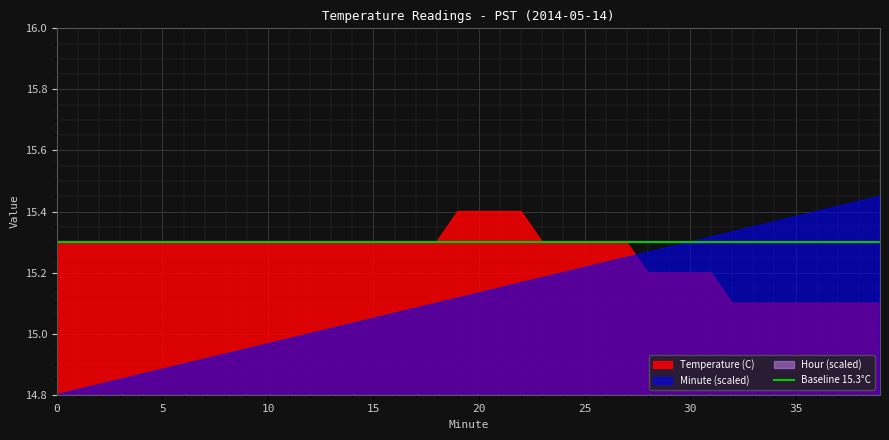

Rank the categories by Hour value from highest to lowest.

0, 1, 2, 3, 4, 5, 6, 7, 8, 9, 10, 11, 12, 13, 14, 15, 16, 17, 18, 19, 20, 21, 22, 23, 24, 25, 26, 27, 28, 29, 30, 31, 32, 33, 34, 35, 36, 37, 38, 39